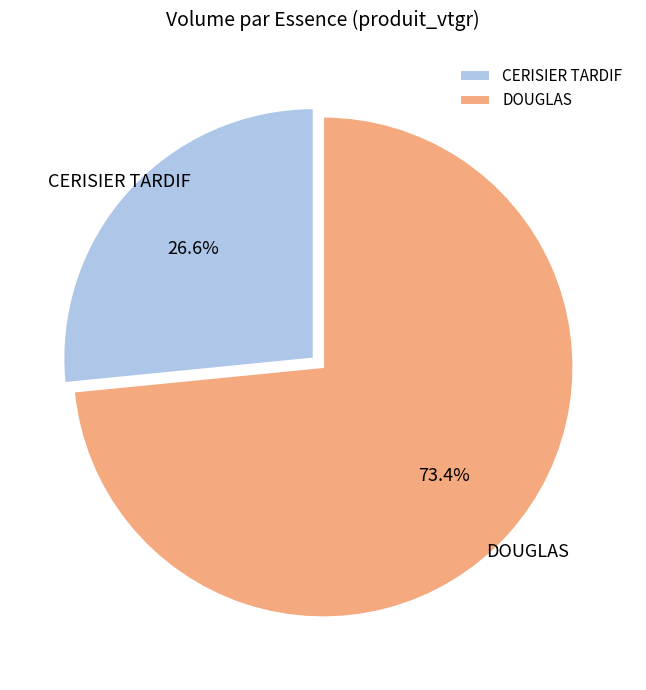

Approximately how many times larger is the value at DOUGLAS compared to CERISIER TARDIF?

2.8